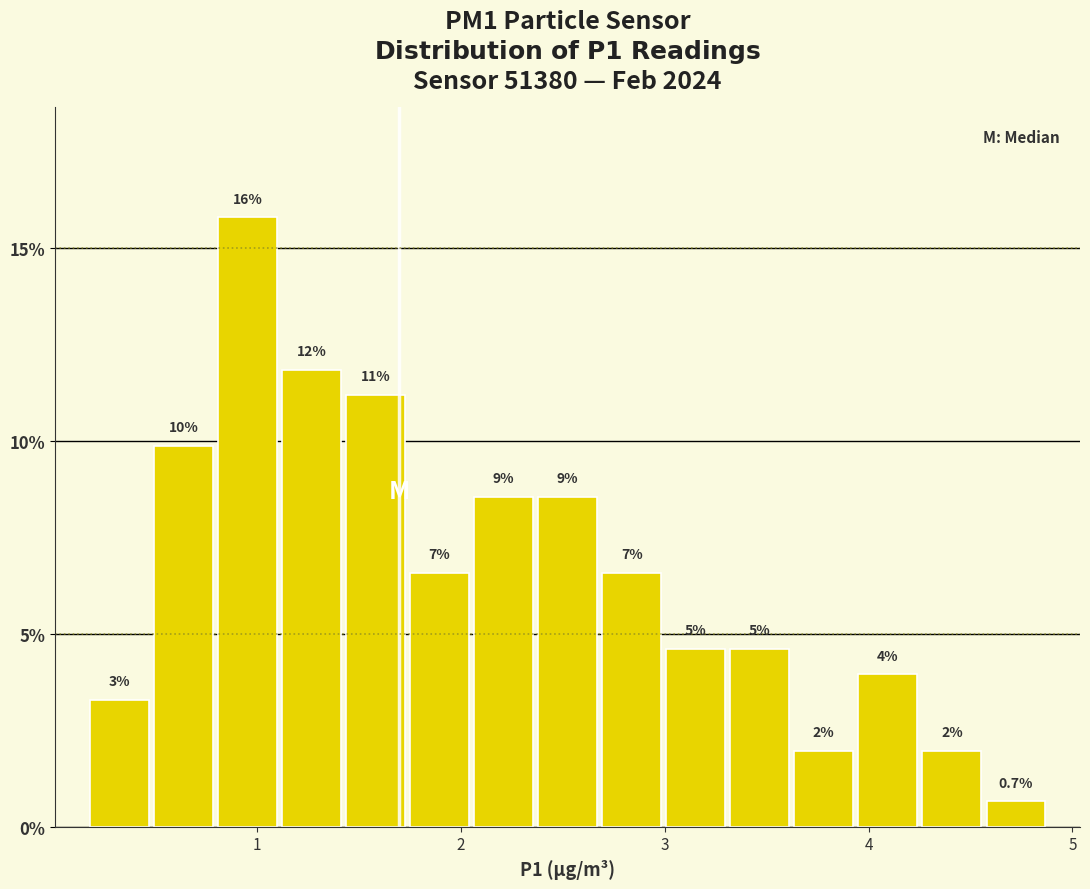

Read against the x-axis, roughly where is the centre of the tallest bar?

1.0